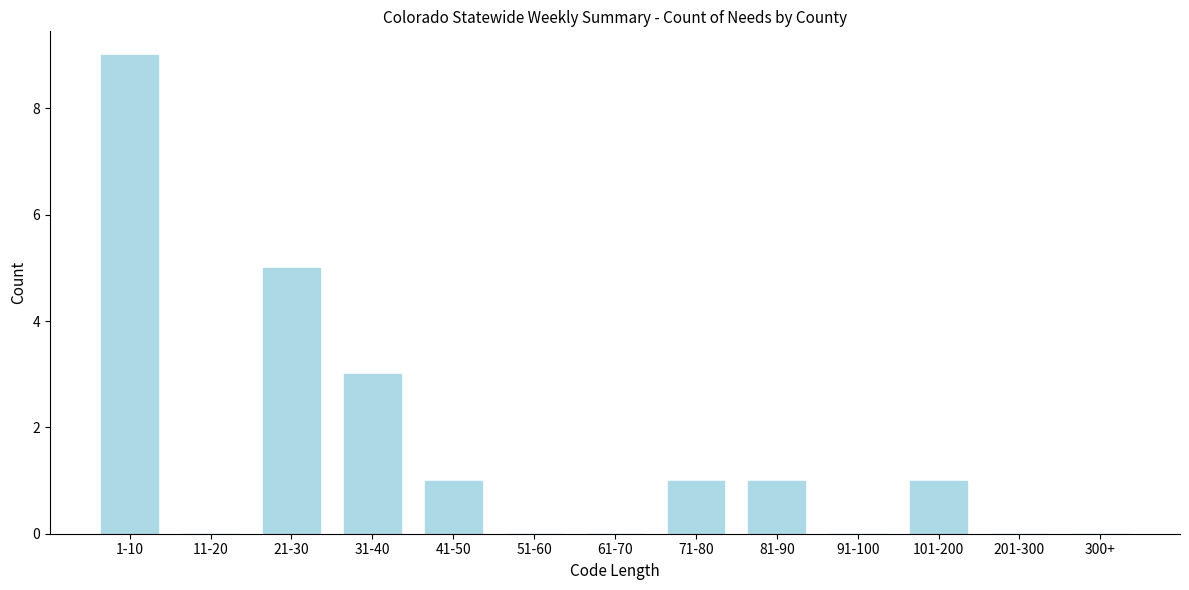

Reading left to right, what are all the values shown in this chart?

1-10=9	11-20=0	21-30=5	31-40=3	41-50=1	51-60=0	61-70=0	71-80=1	81-90=1	91-100=0	101-200=1	201-300=0	300+=0